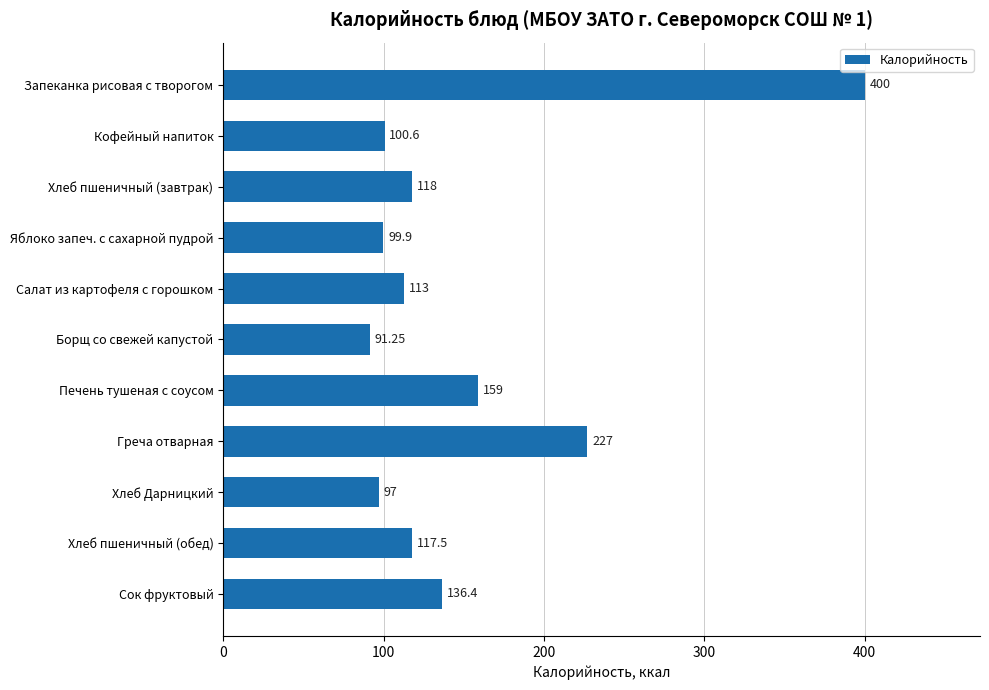

Which label corresponds to the smallest value in the chart?

Борщ со свежей капустой